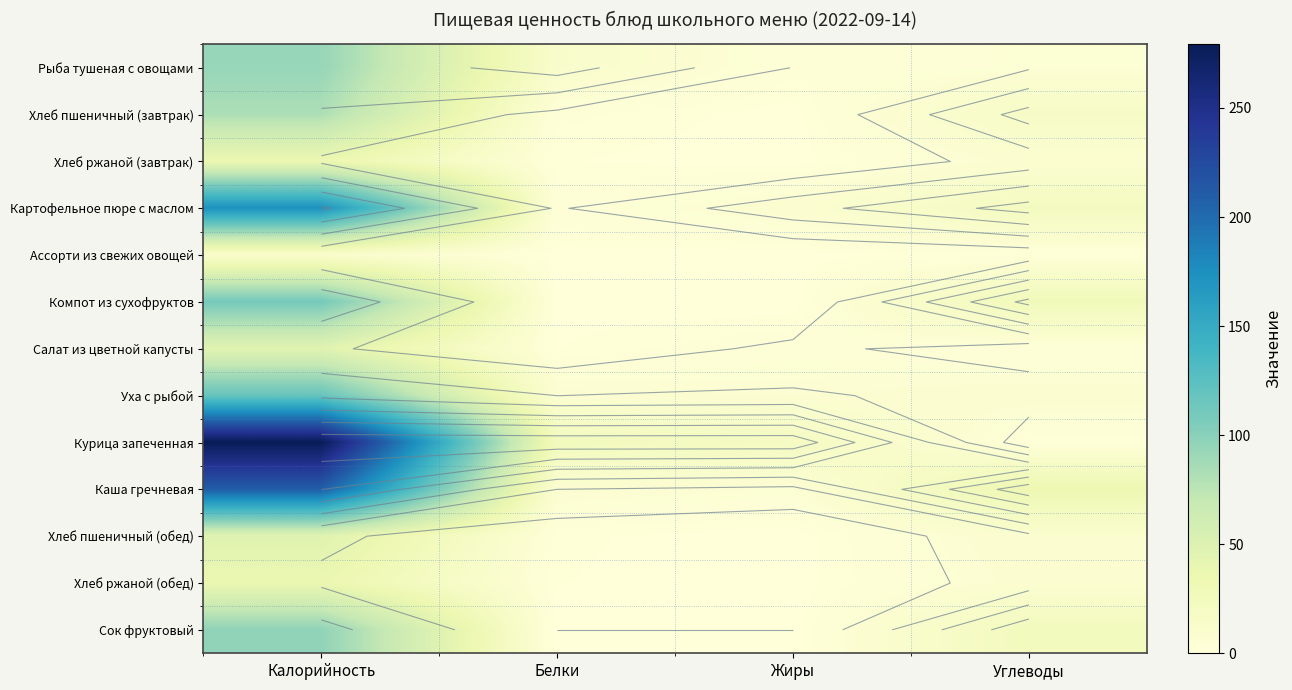

Which series has the largest range (max minus min)?

Курица запеченная